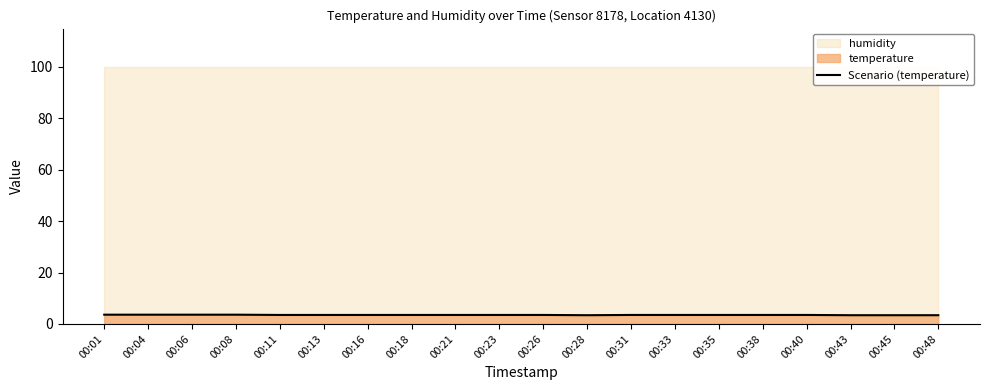

Is it true that the value at 00:43 is 5.6?

False